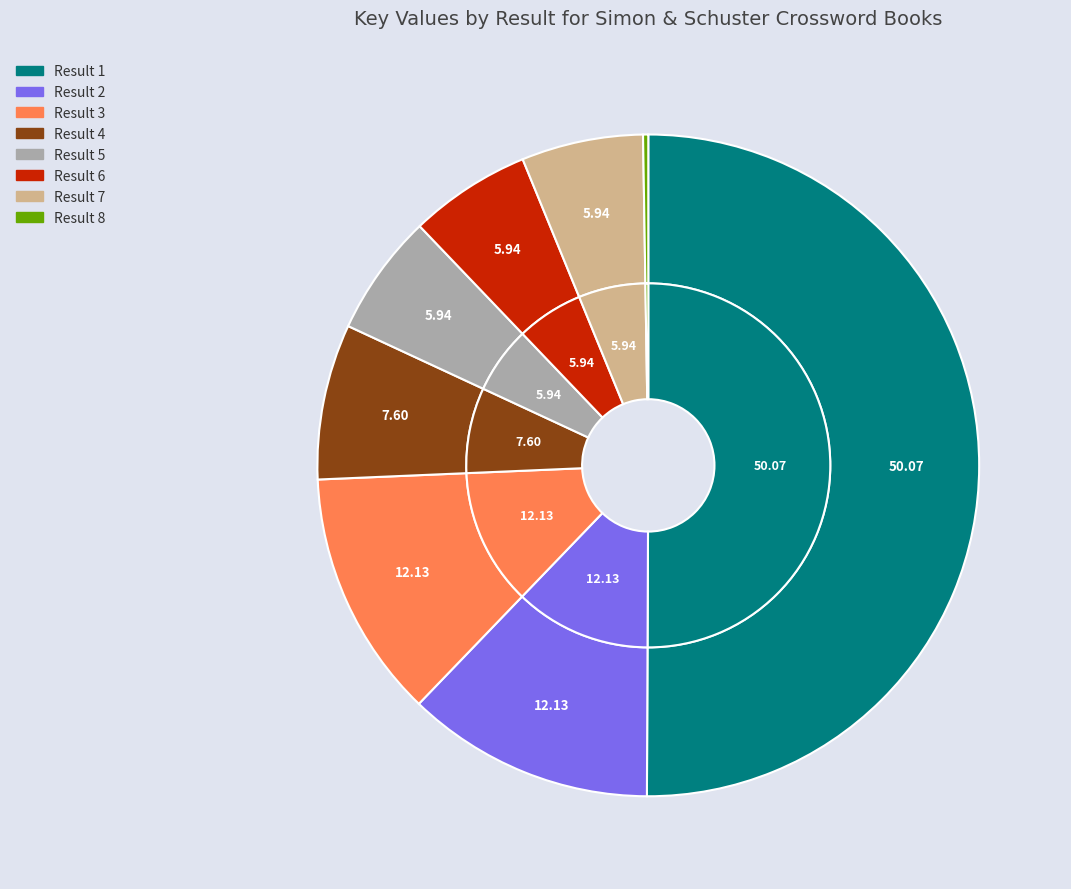

To the nearest percent, what is the average slice percentage?

12%